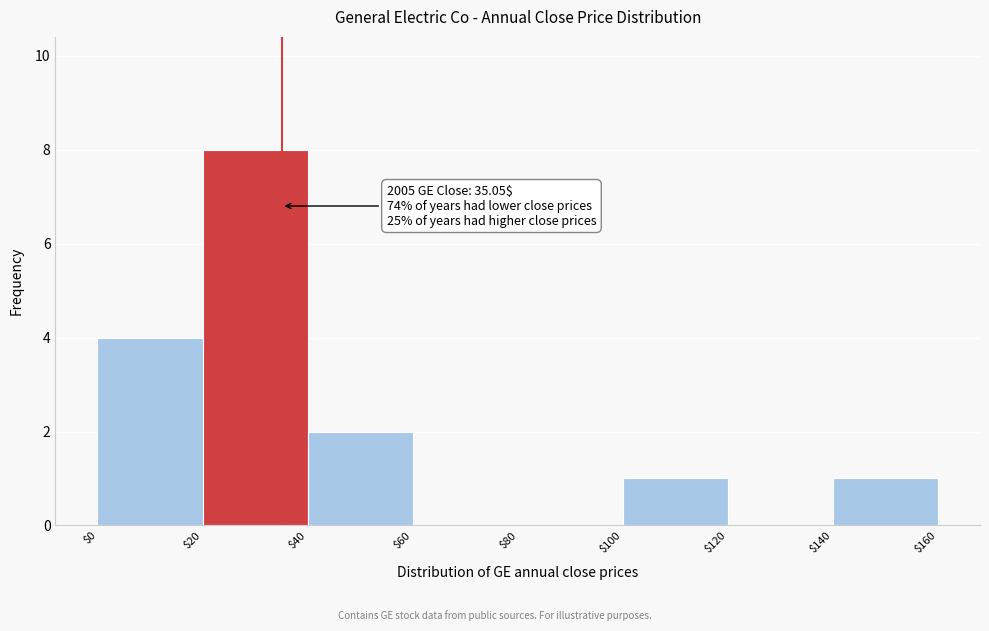

Over which range of the x-axis is the bar tallest?

$20 to $40